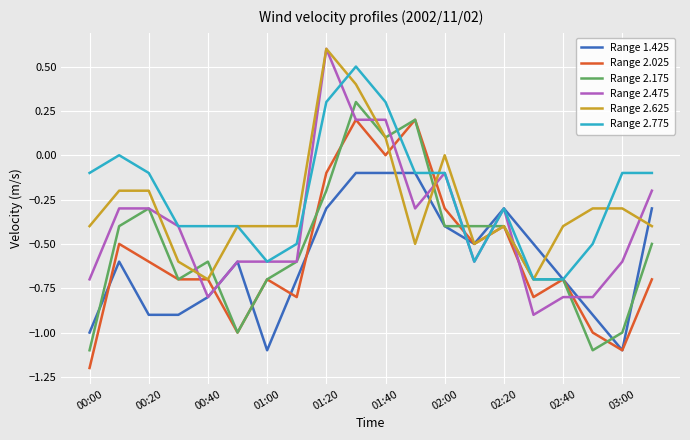

What is the smallest value displayed?

-1.2